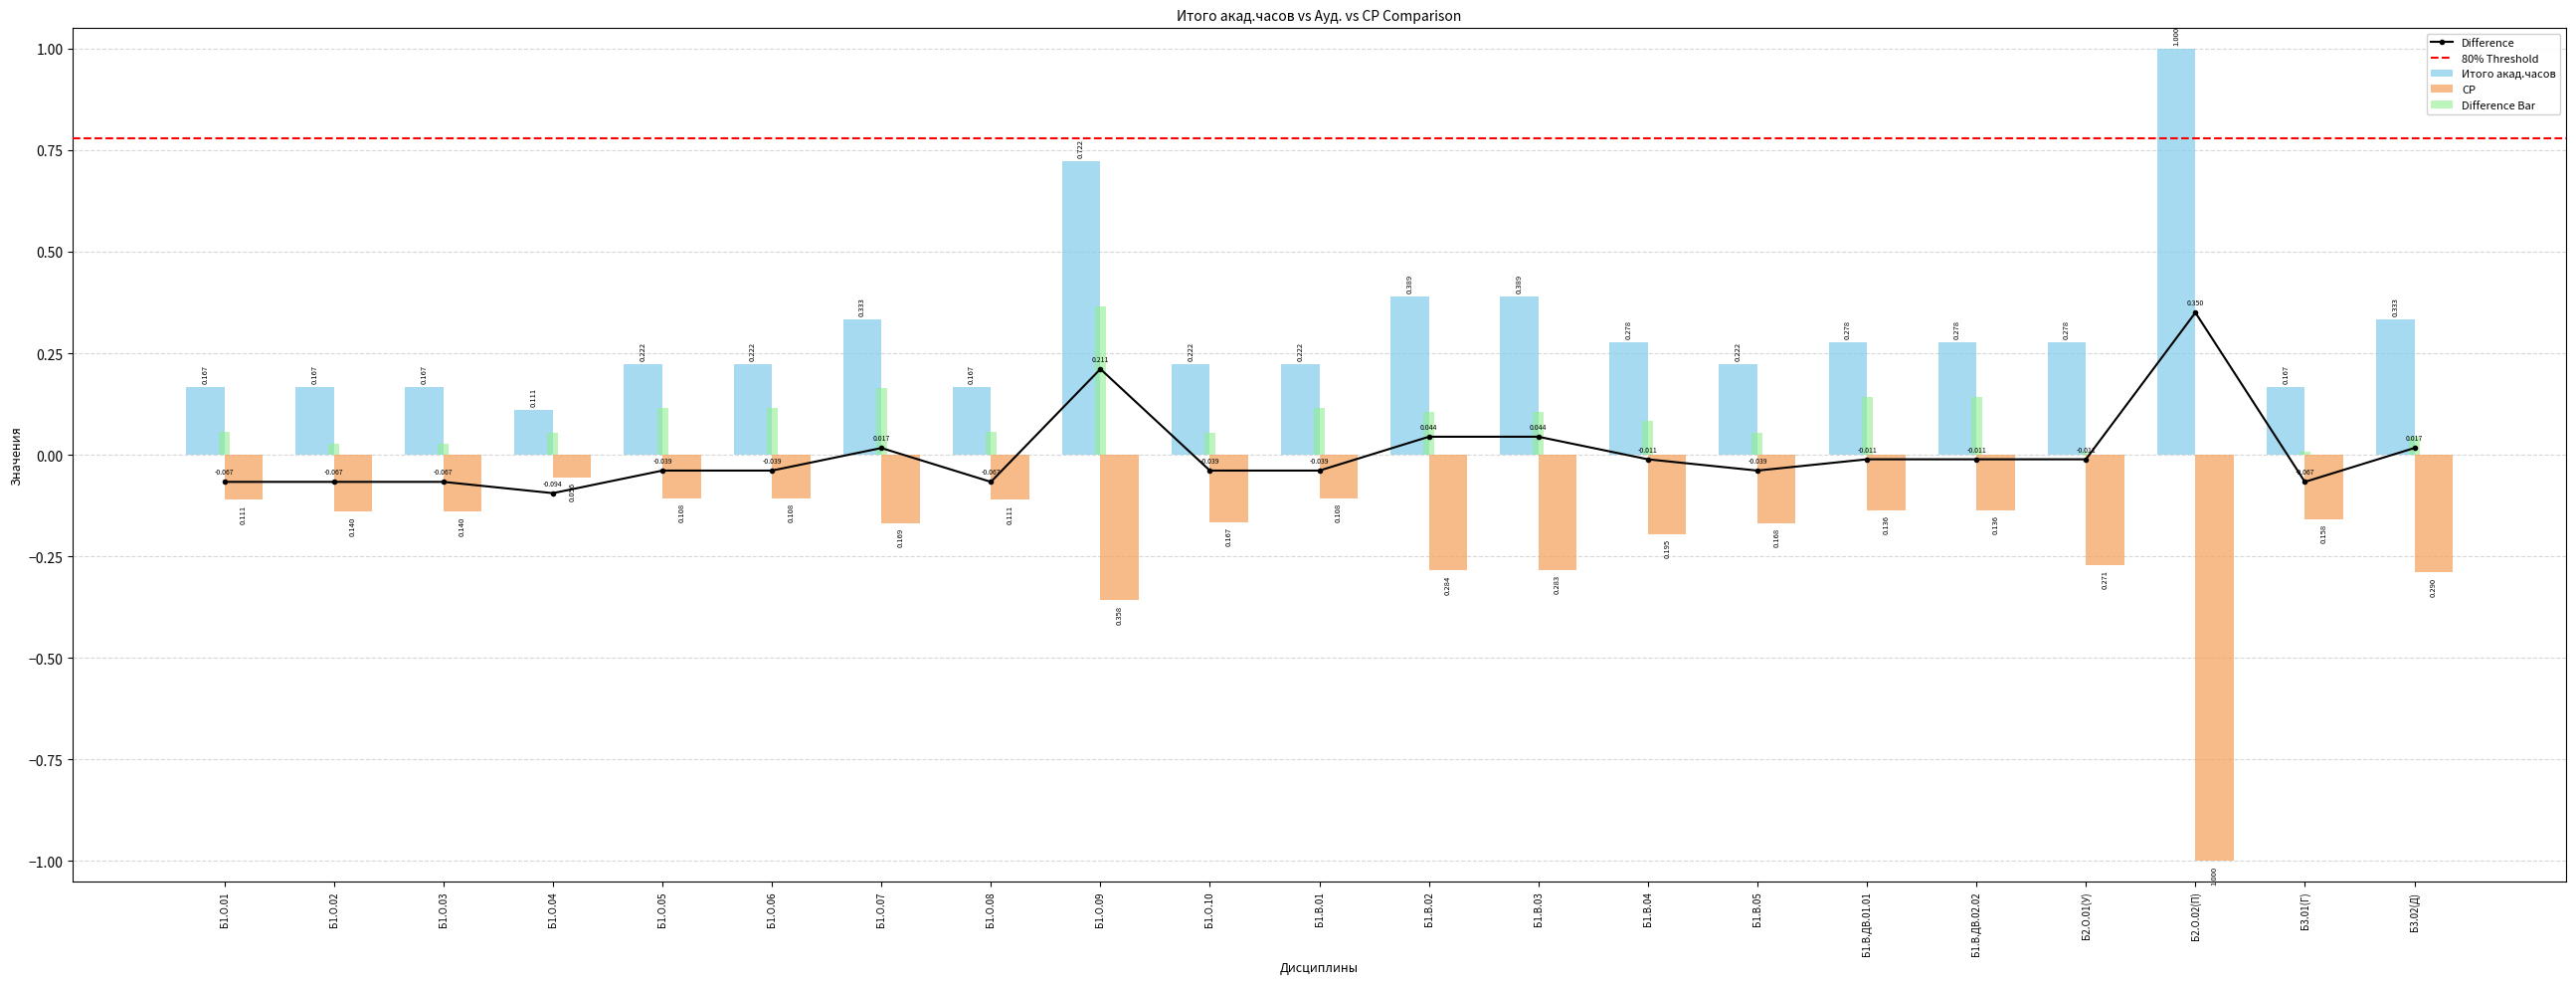

How many data points does each series have?

21